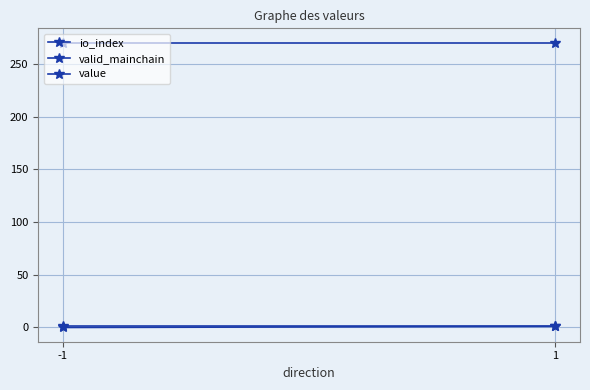

At how many categories does at least one series exceed 261?

2